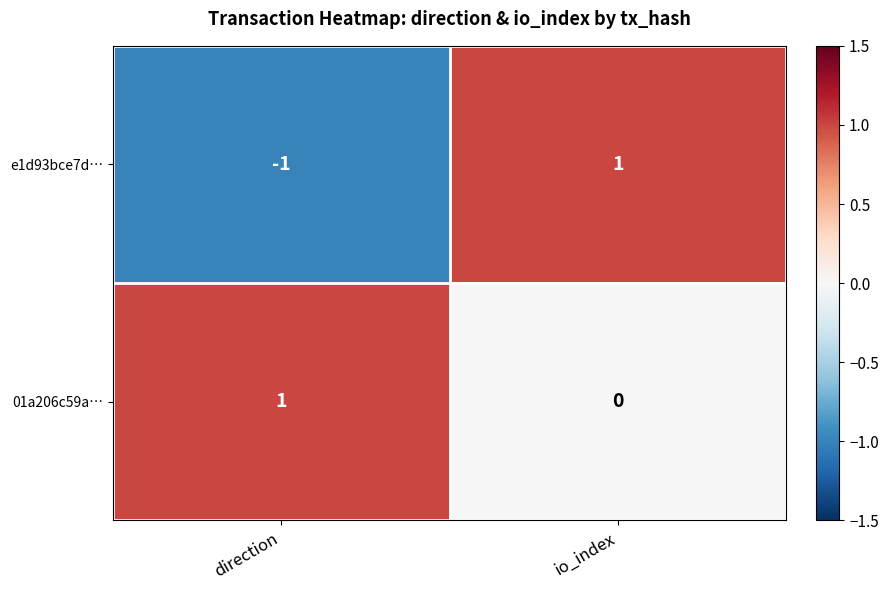

Reading right to left, extract all data points from this chart.

e1d93bce7d…: 1	-1
01a206c59a…: 0	1